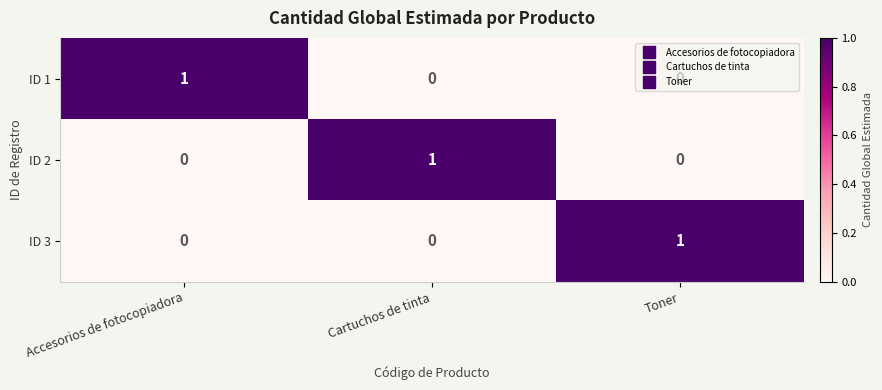

Is it true that ID 2 equals -1 at Toner?

False